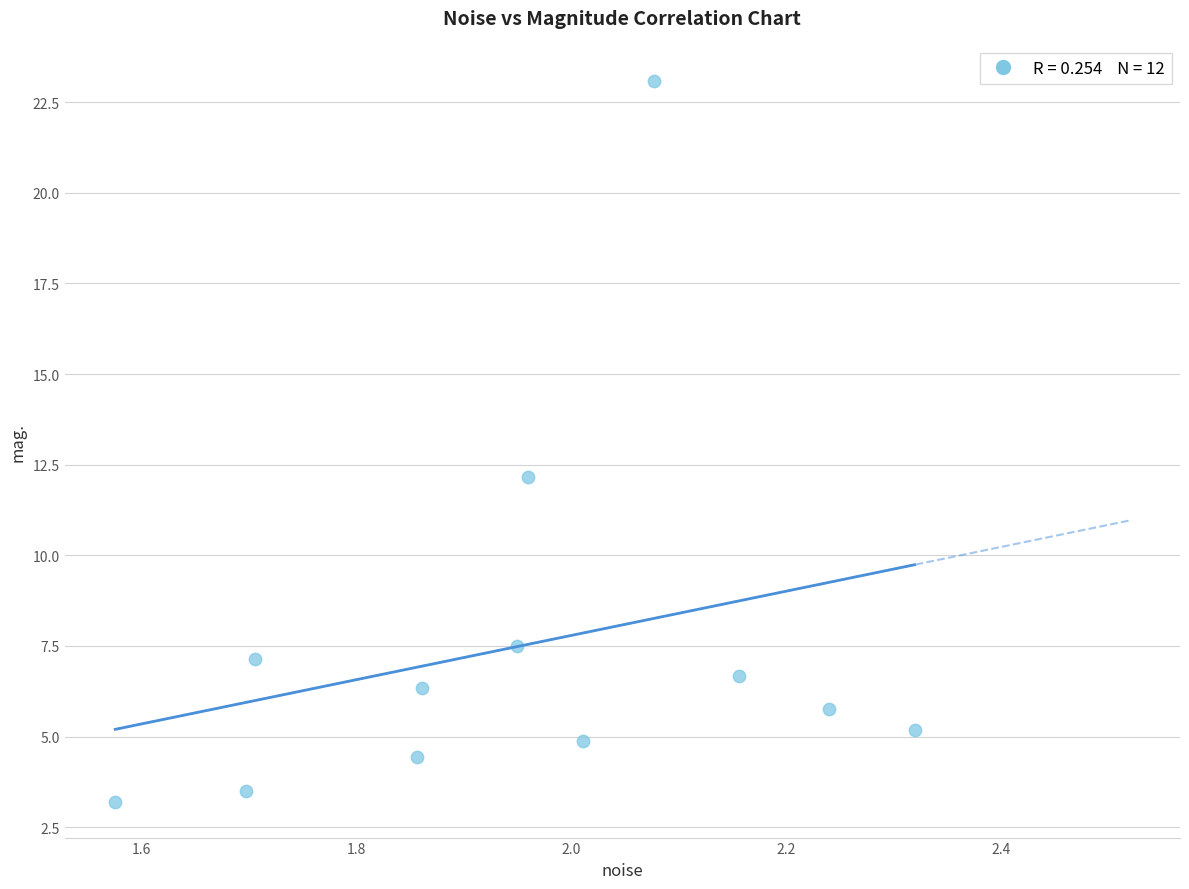

What is the range of Y values (max minus min)?

19.9